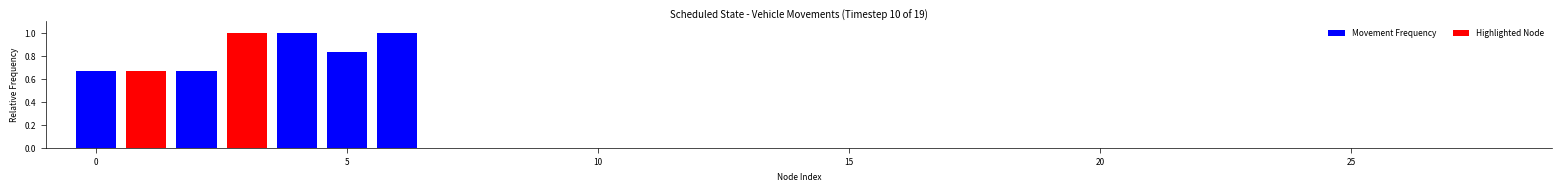

True or false: Movement Frequency has a value of 0.0 at 21.

True